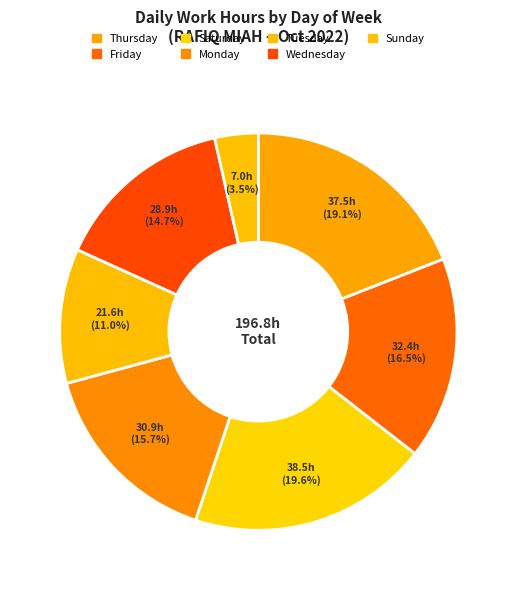

How many segments does this pie chart have?

7